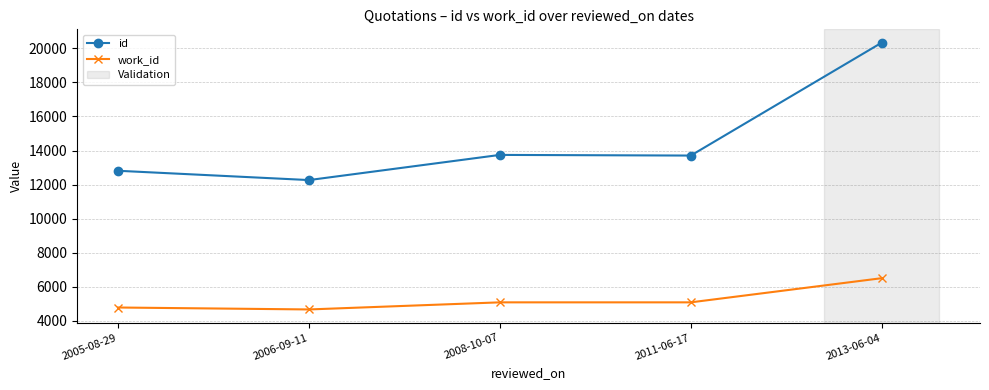

What position from the left is 2008-10-07?

3